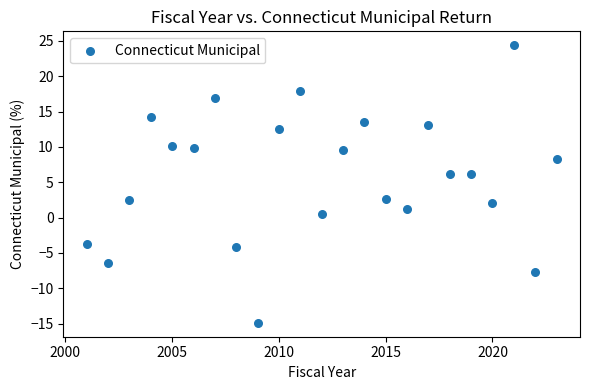

What is the range of X values (max minus min)?

22.0